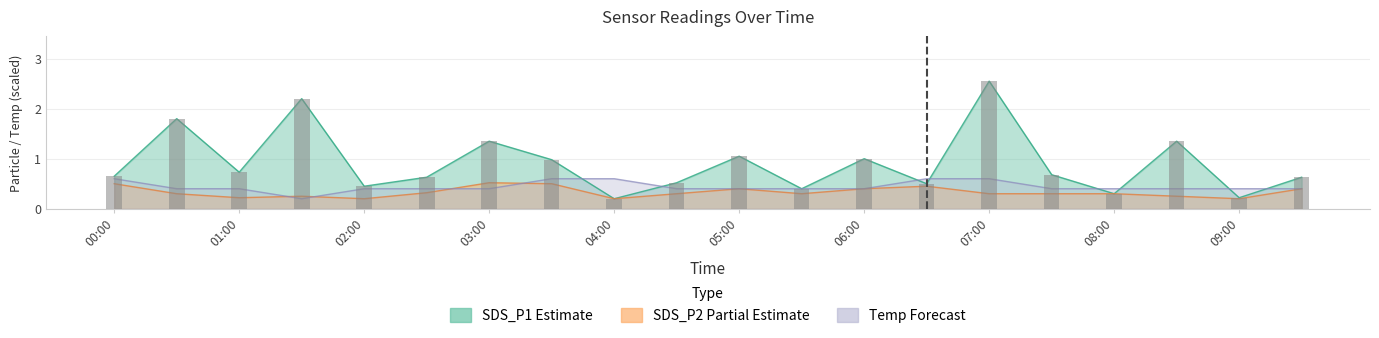

Where is the data nearest to the value 1?

06:00